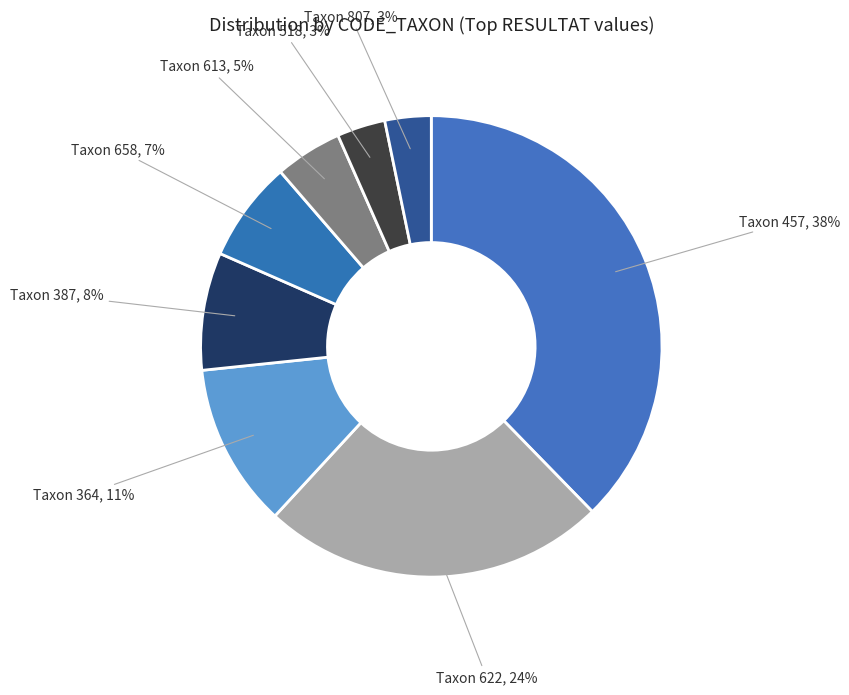

Is the sum of Taxon 364 and Taxon 658 greater than half?

No